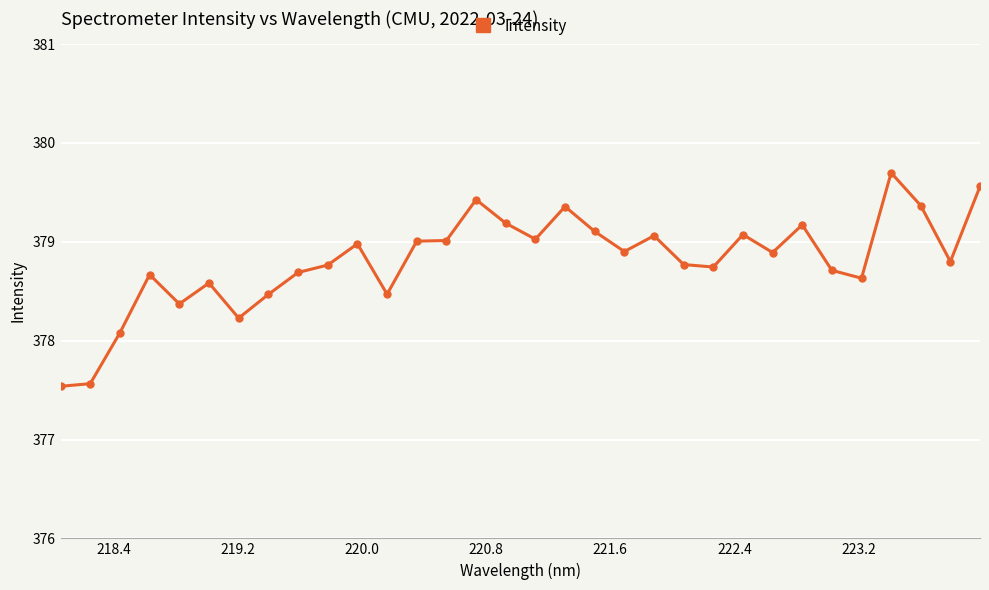

What is the average value?

378.8